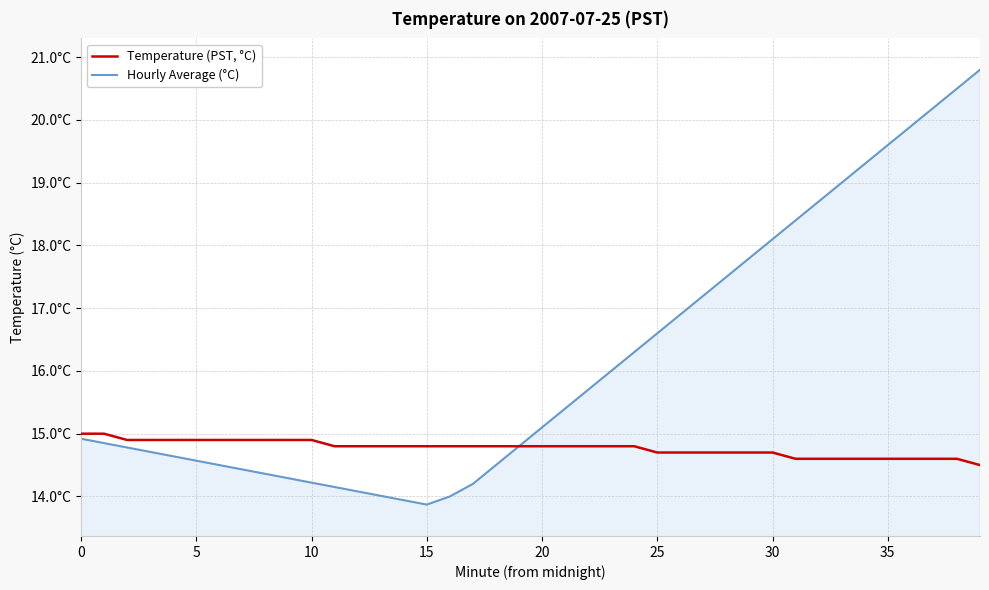

Which series has the widest spread of values?

Hourly Average (°C)